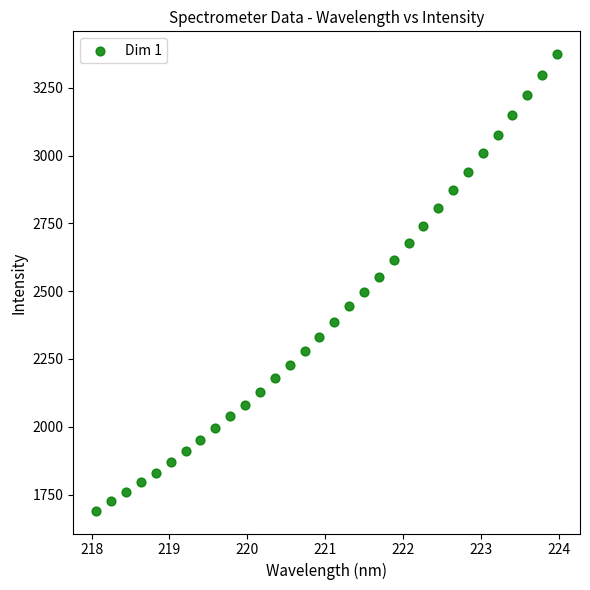

What is the range of X values (max minus min)?

5.9